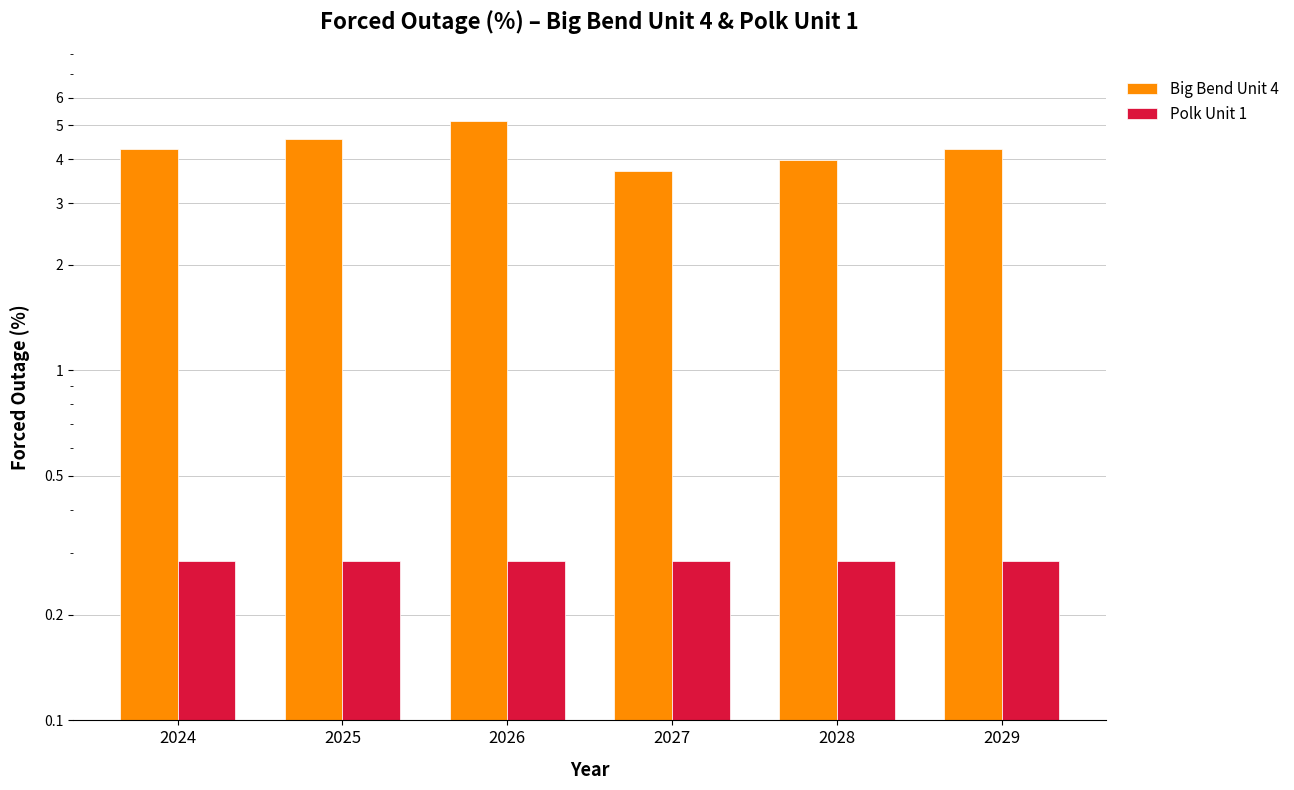

List the series in order of their peak value, lowest first.

Polk Unit 1, Big Bend Unit 4